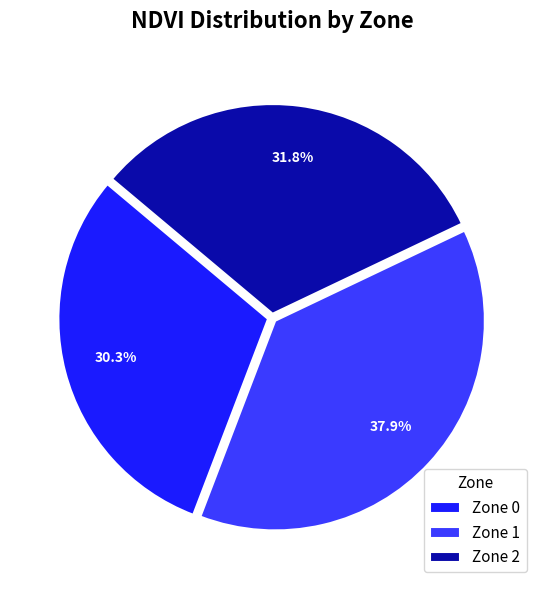

Is the sum of Zone 2 and Zone 1 greater than half?

Yes